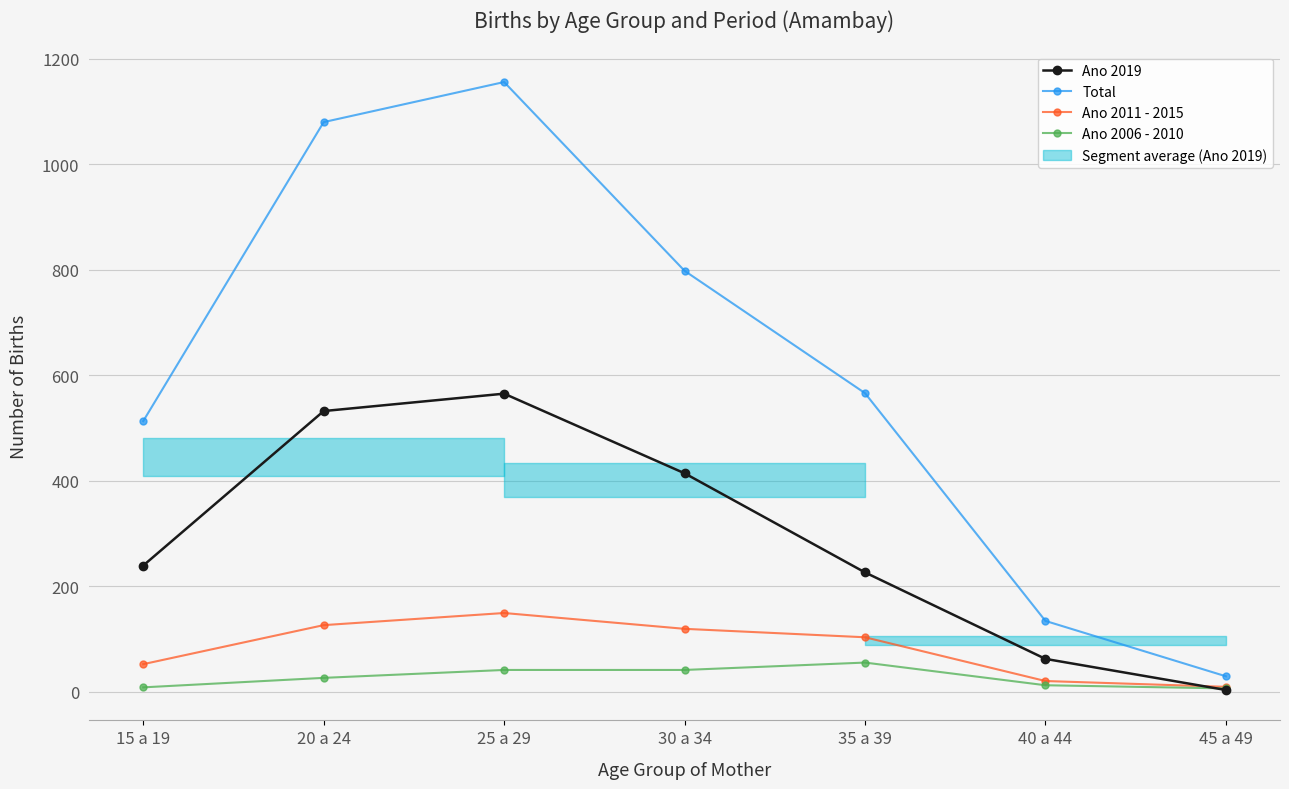

Reading left to right, extract all data points from this chart.

Ano 2019: 239	532	565	414	226	62	3
Total: 513	1080	1156	798	566	134	29
Ano 2011 - 2015: 52	126	149	119	103	20	9
Ano 2006 - 2010: 8	26	41	41	55	12	6